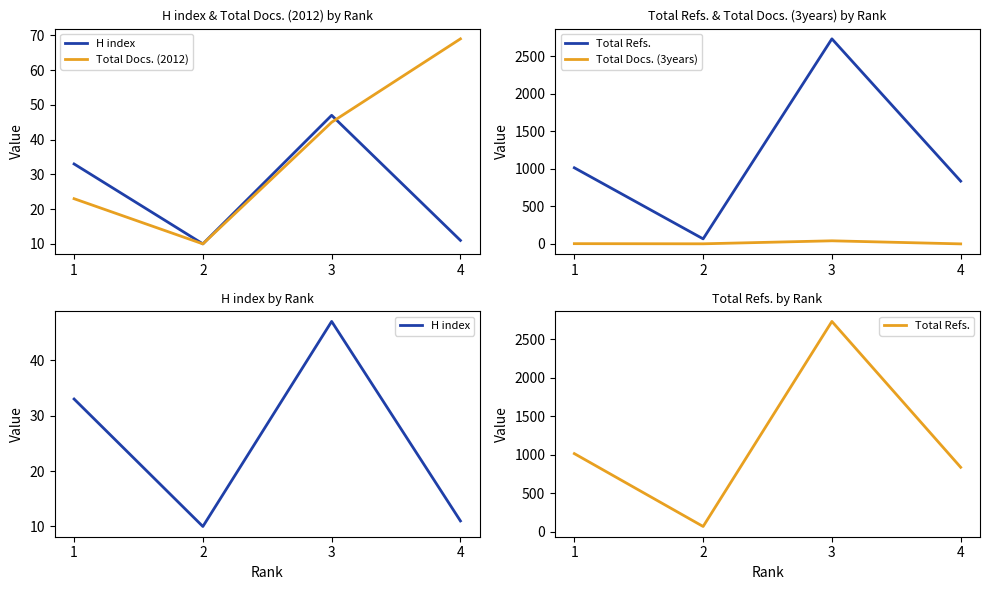

What is the difference between the second highest and second lowest values in the Total Docs. (3years) series?

2